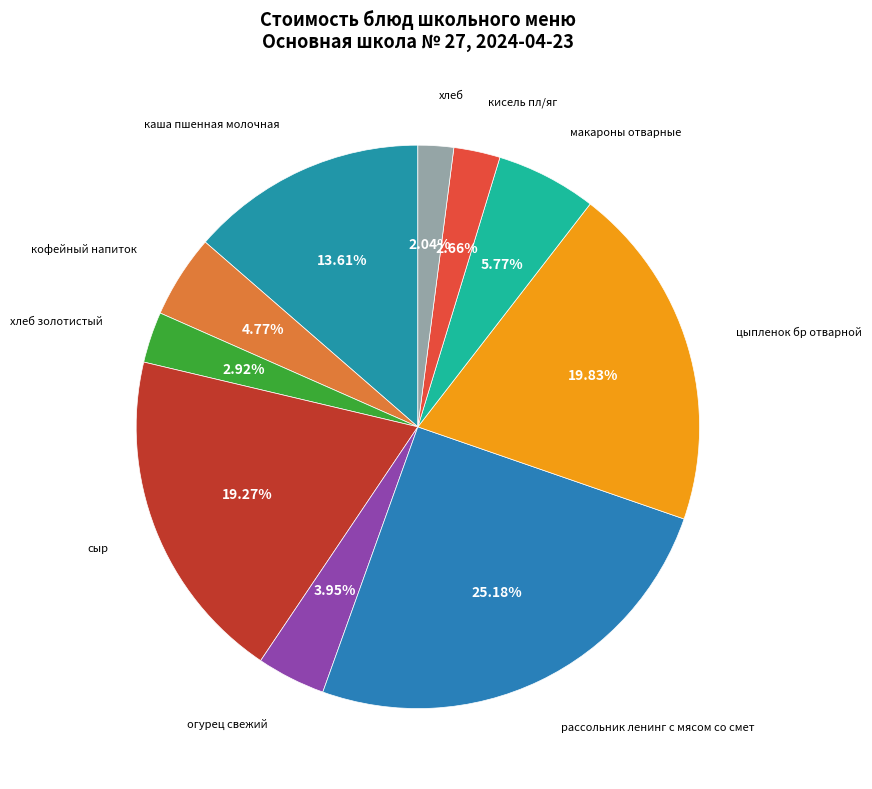

To the nearest percent, what is the average slice percentage?

10%